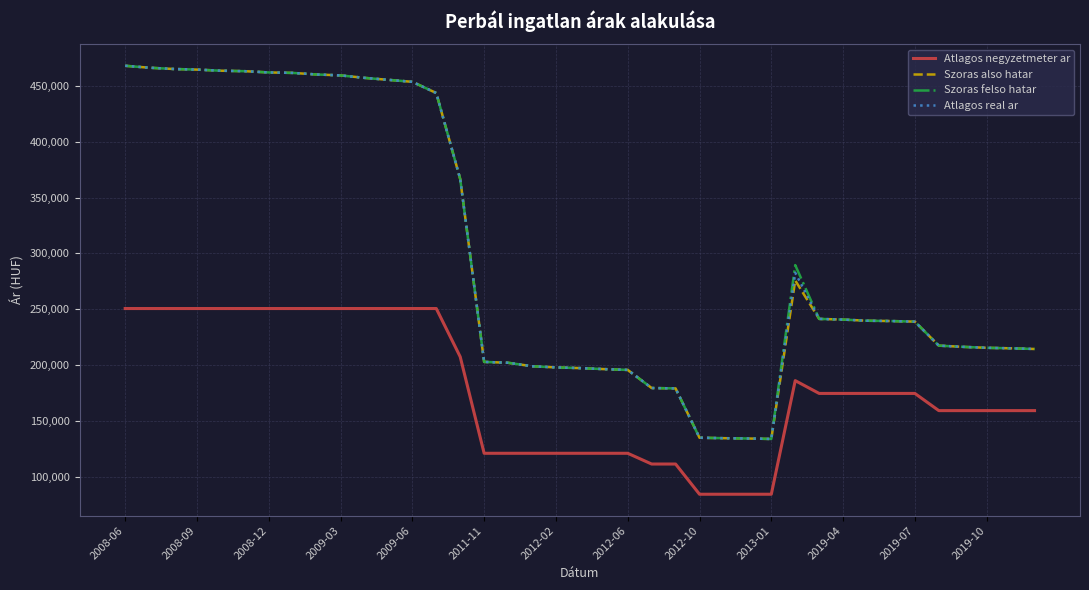

True or false: Atlagos negyzetmeter ar and Atlagos real ar cross at least once.

False